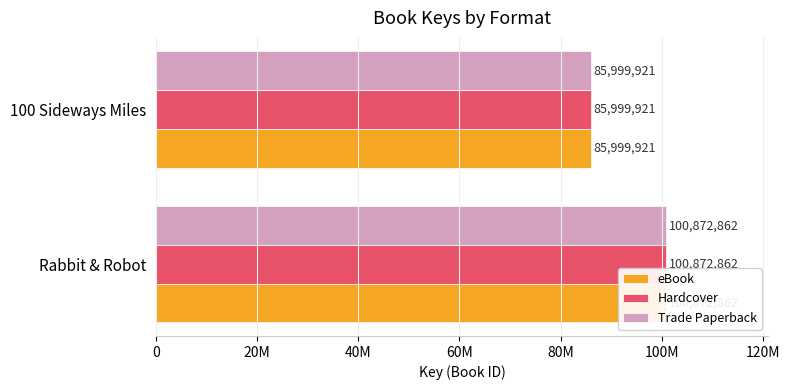

Does the chart contain any negative values?

No